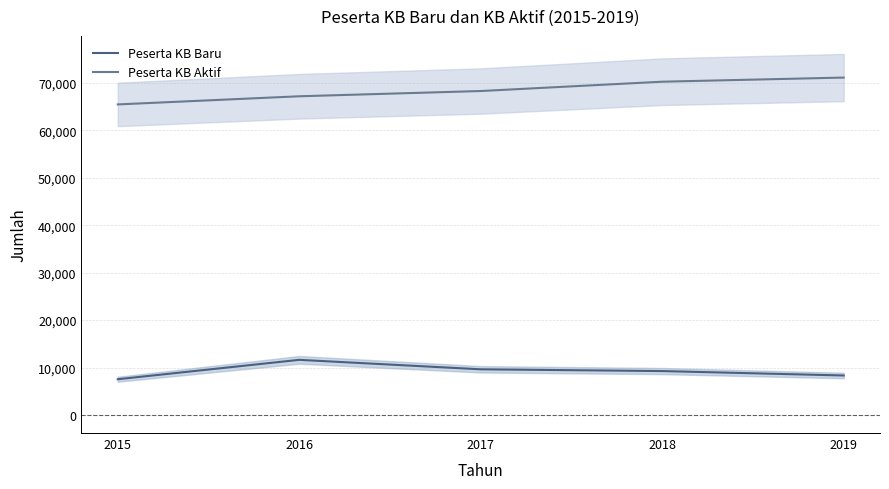

At which category does the chart reach its minimum across all series?

2015